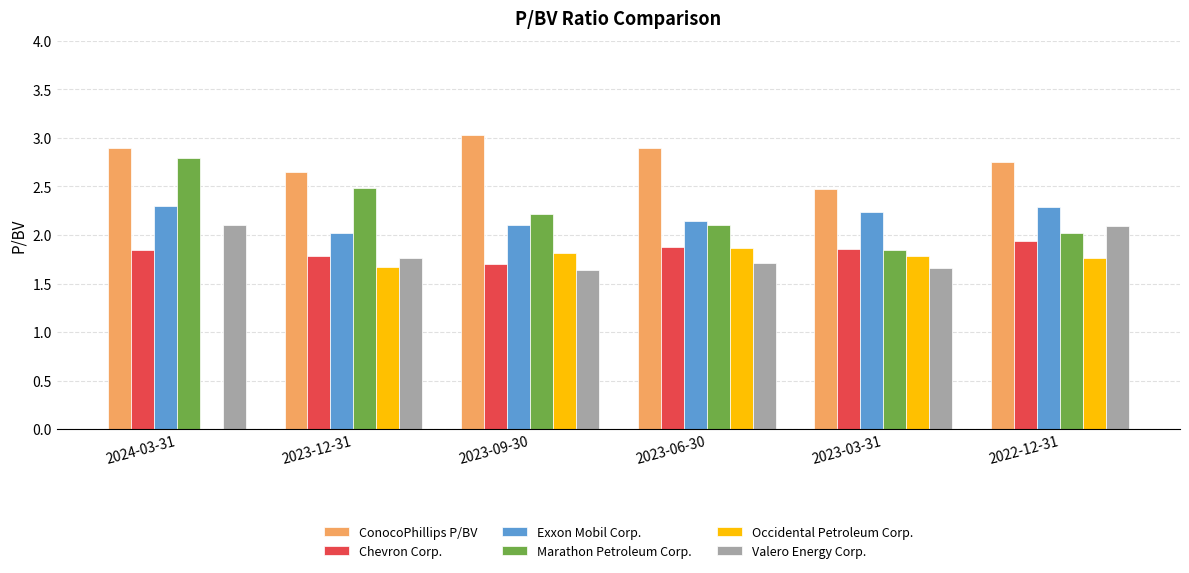

Is the value of Exxon Mobil Corp. at 2022-12-31 greater than the value of Chevron Corp. at 2023-09-30?

Yes